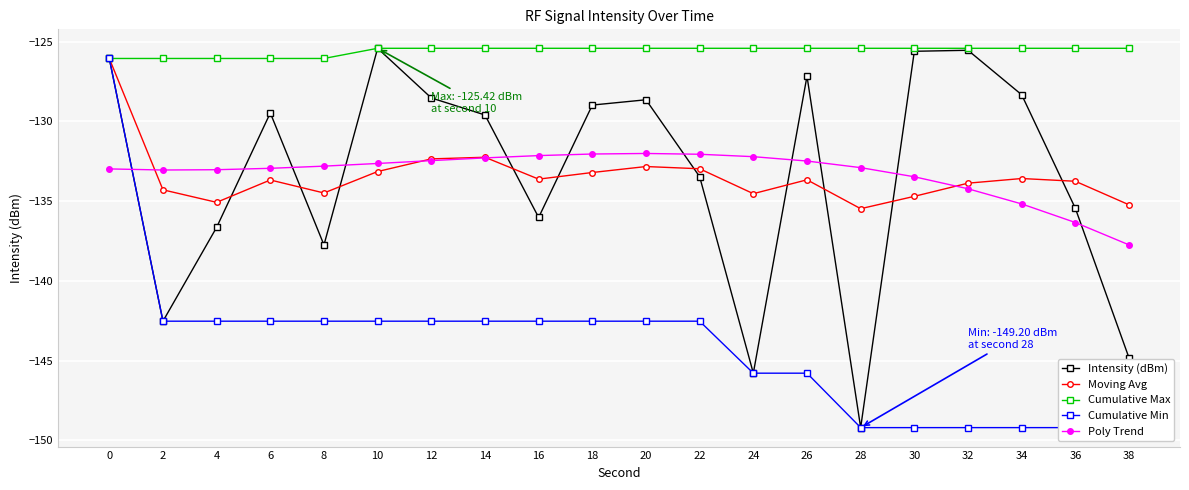

What is the minimum value shown in the chart?

-149.2